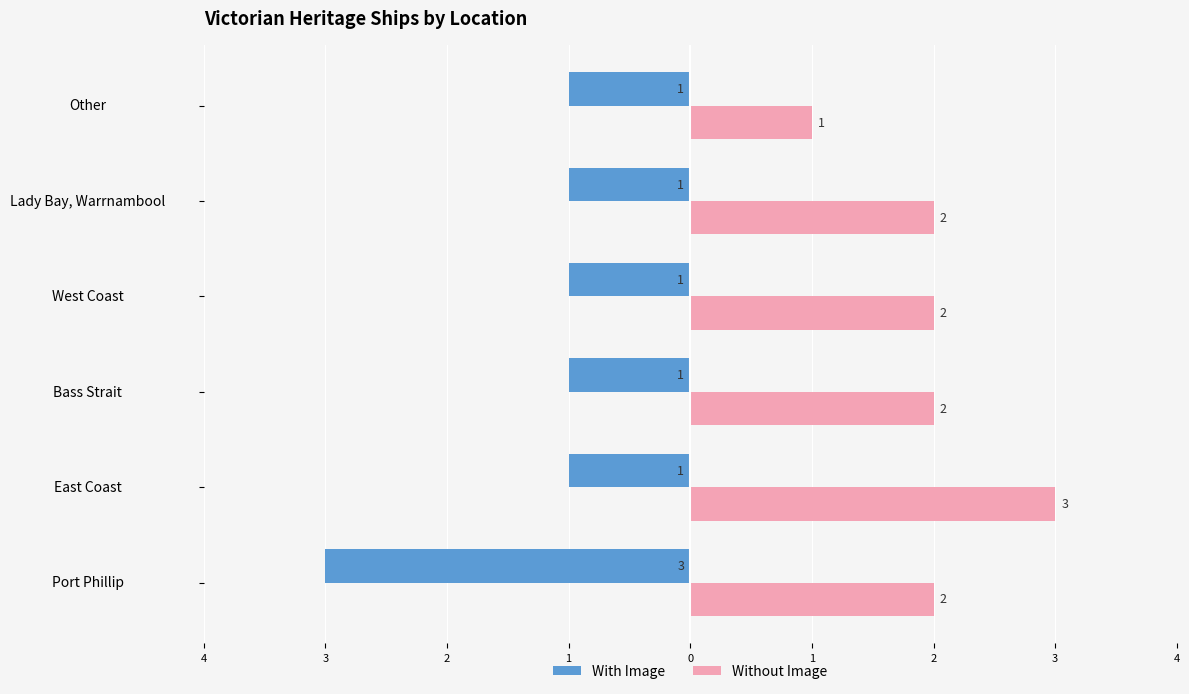

What are all the series names shown in the legend?

With Image, Without Image